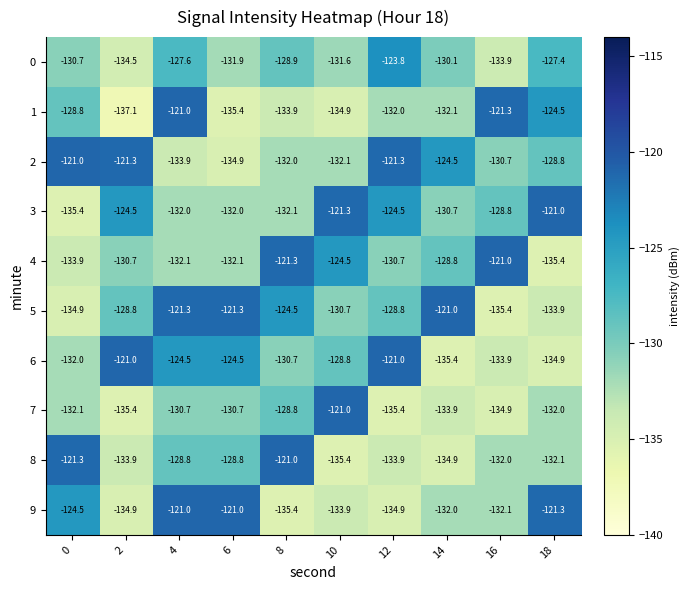

What is the difference between the highest and lowest values at 10?

14.4